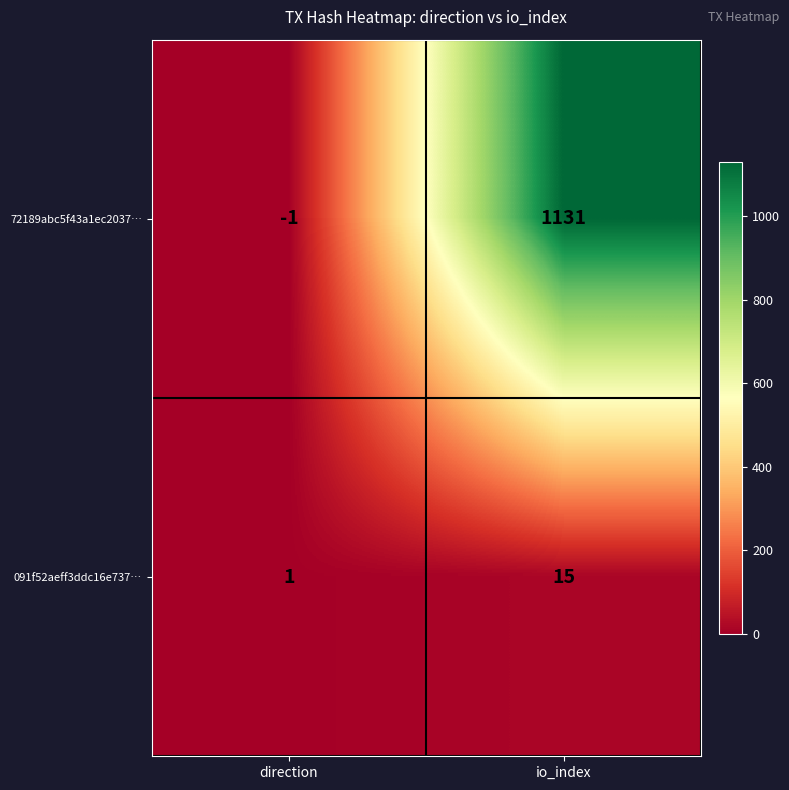

At how many categories does at least one series exceed 658?

1